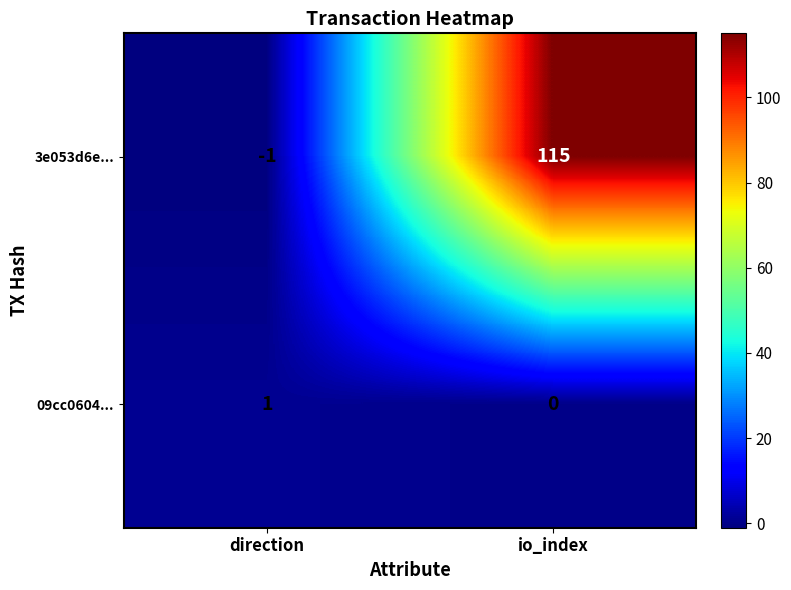

The 3e053d6e... series shows 51 at io_index. True or false?

False